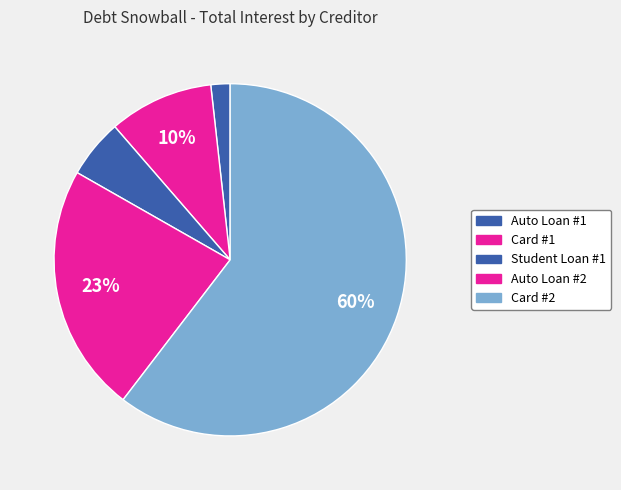

True or false: Card #2 accounts for 70% of the total.

False